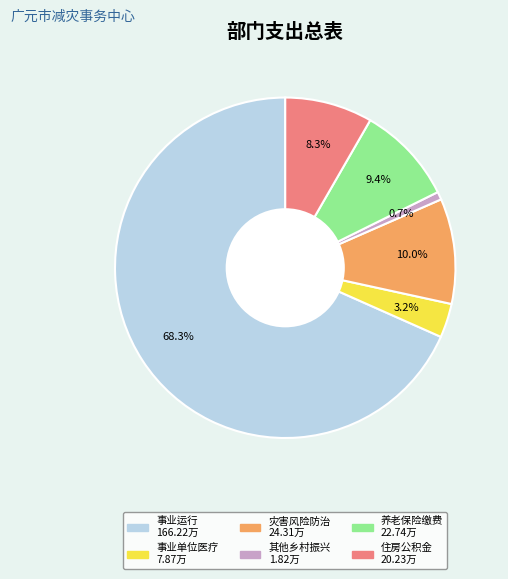

Between 灾害风险防治 24.31万 and 事业运行 166.22万, which is larger?

事业运行 166.22万